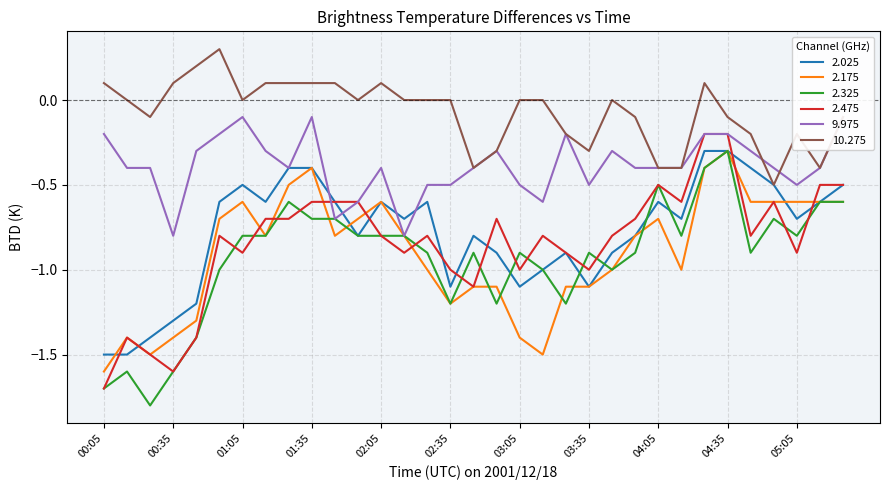

What is the maximum value for 2.325?

-0.3